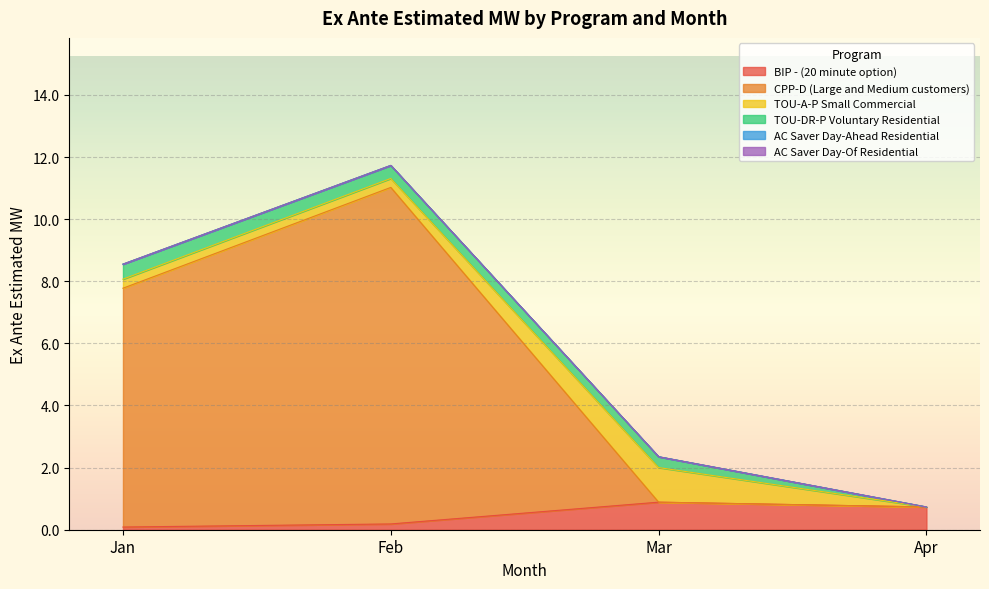

What is the spread (max minus min) of values at Apr?

0.7